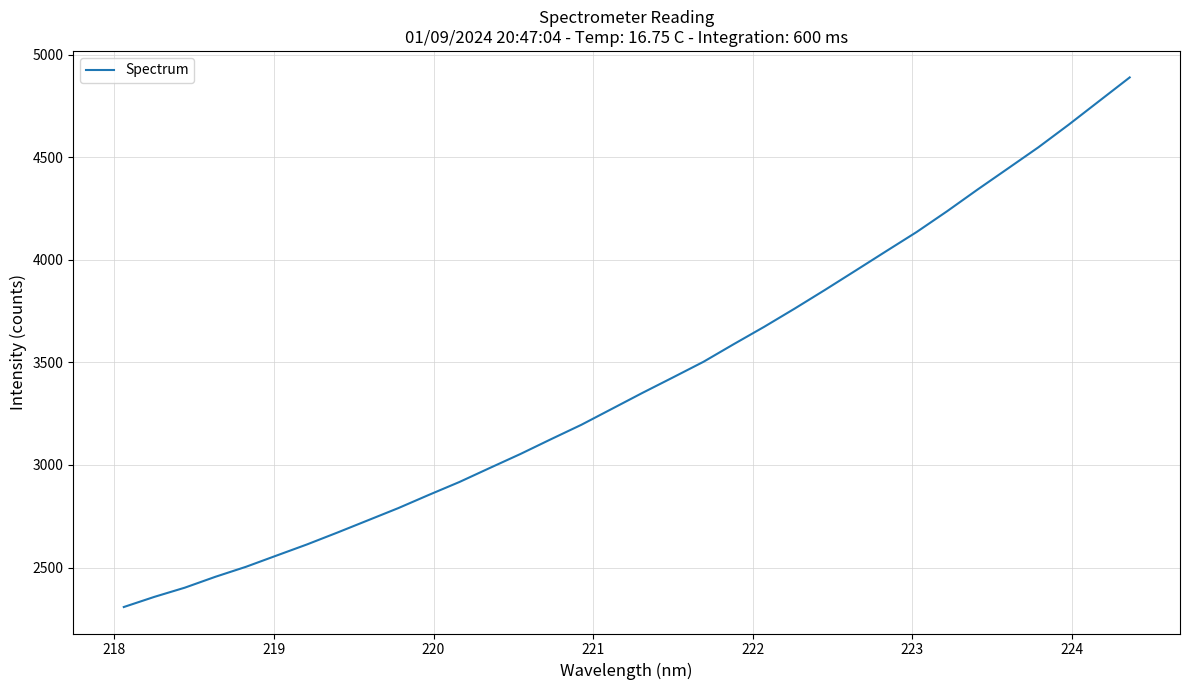

How many values are below 3350?

17